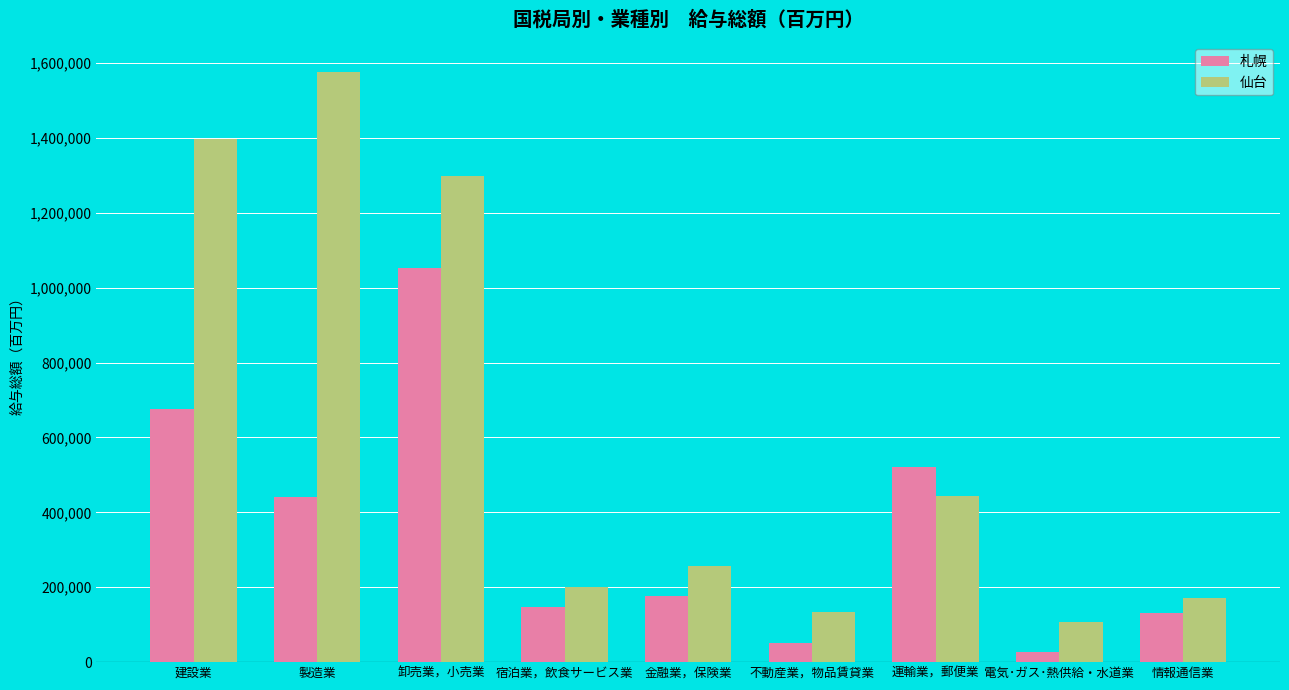

At how many categories does at least one series exceed 1287862?

3